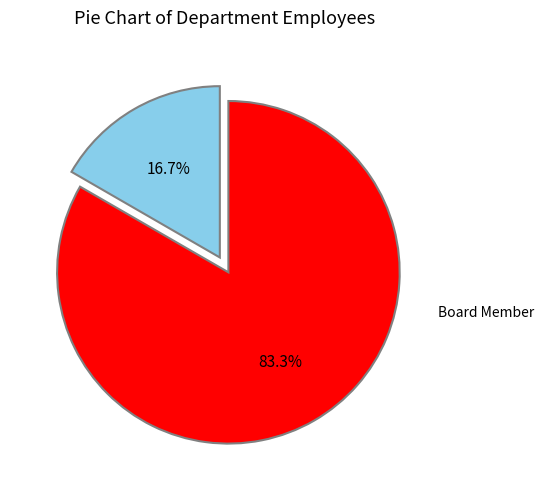

Does any single category account for the majority?

Yes